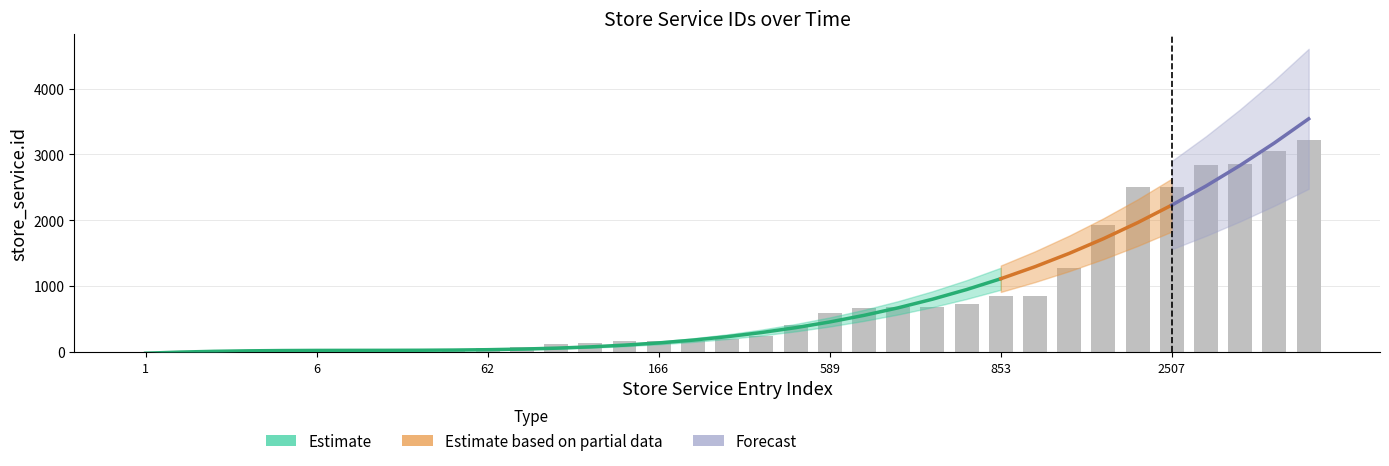

What is the difference between the maximum and minimum values?

3219